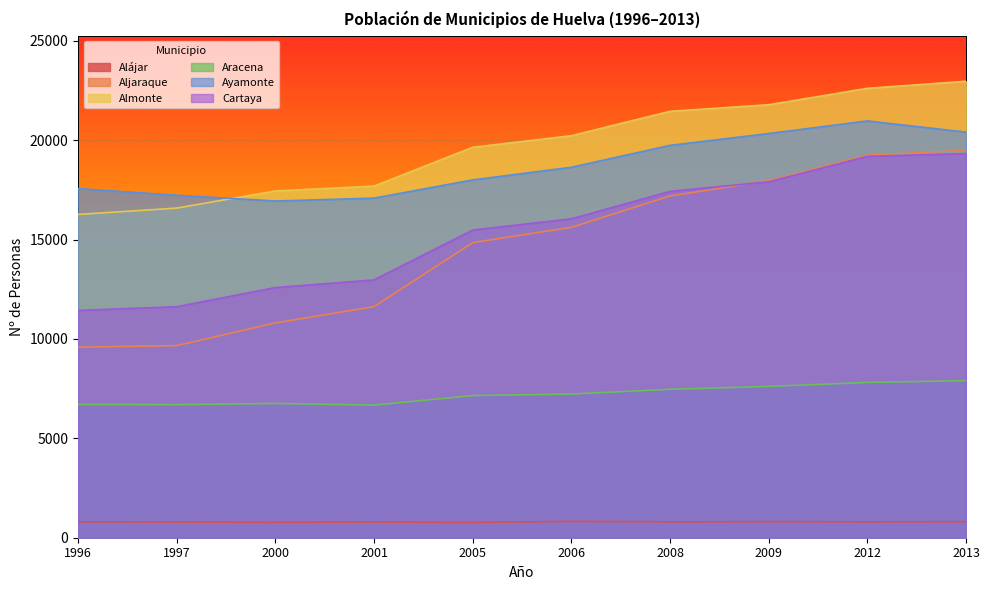

How many lines are shown in the chart?

6